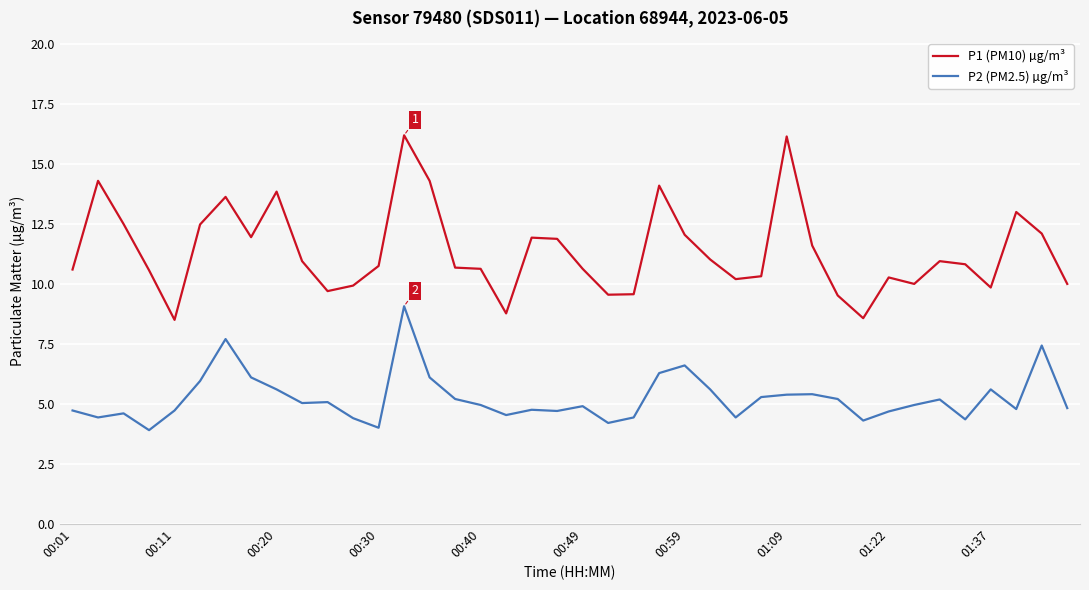

What is the lowest value of the P1 (PM10) µg/m³ series?

8.5